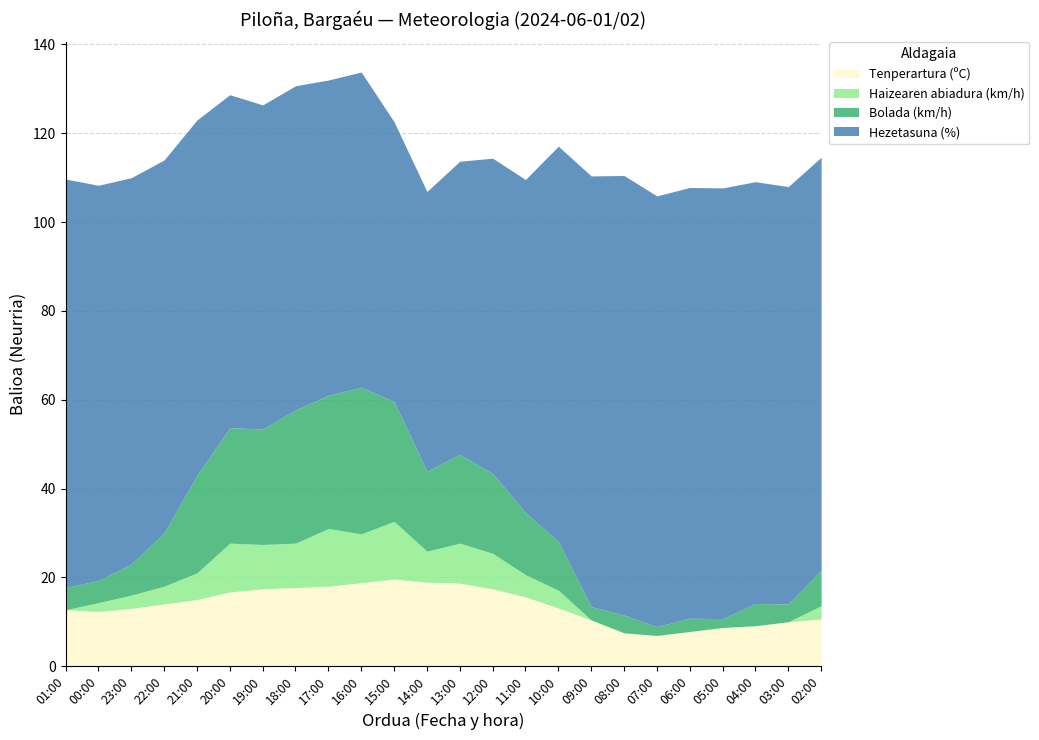

Is it true that Haizearen abiadura (km/h) equals 4.0 at 22:00?

True